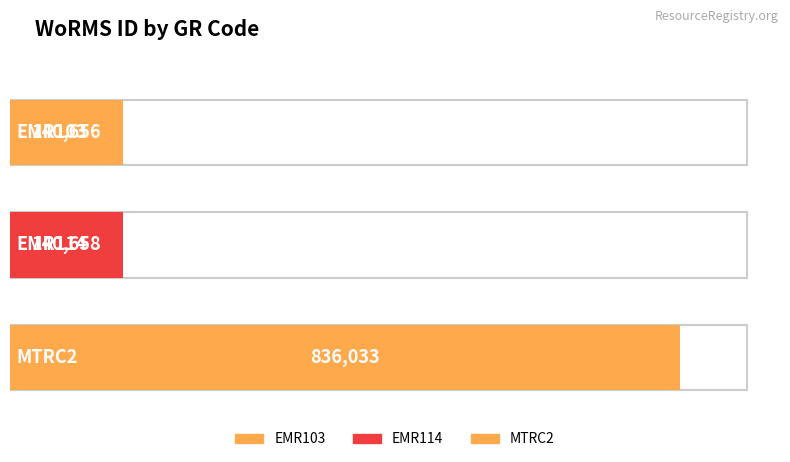

True or false: the data shows 242871 at EMR114.

False